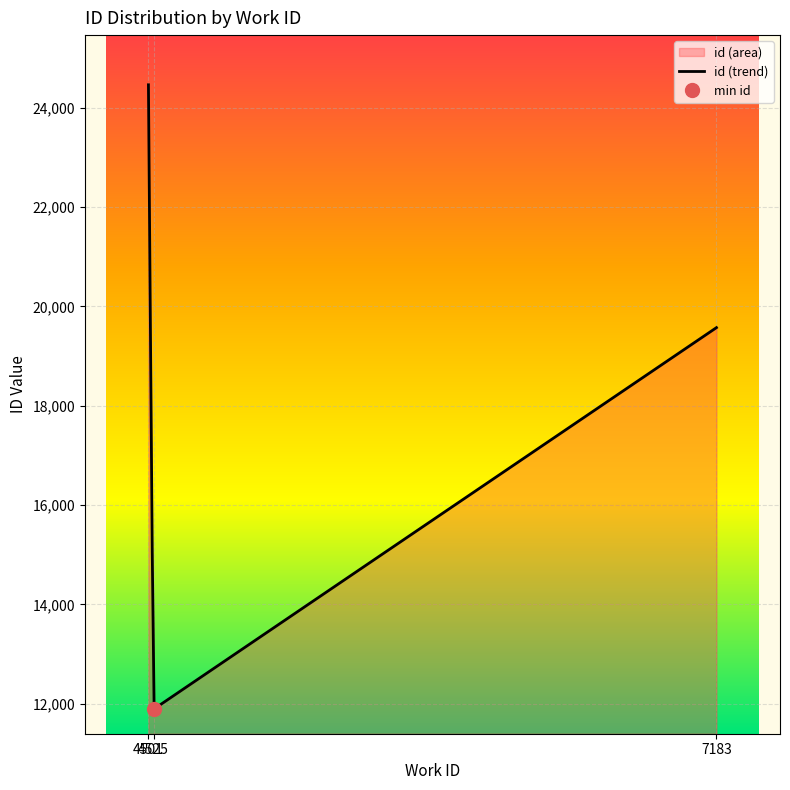

Which has a higher value, 4525 or 7183?

7183